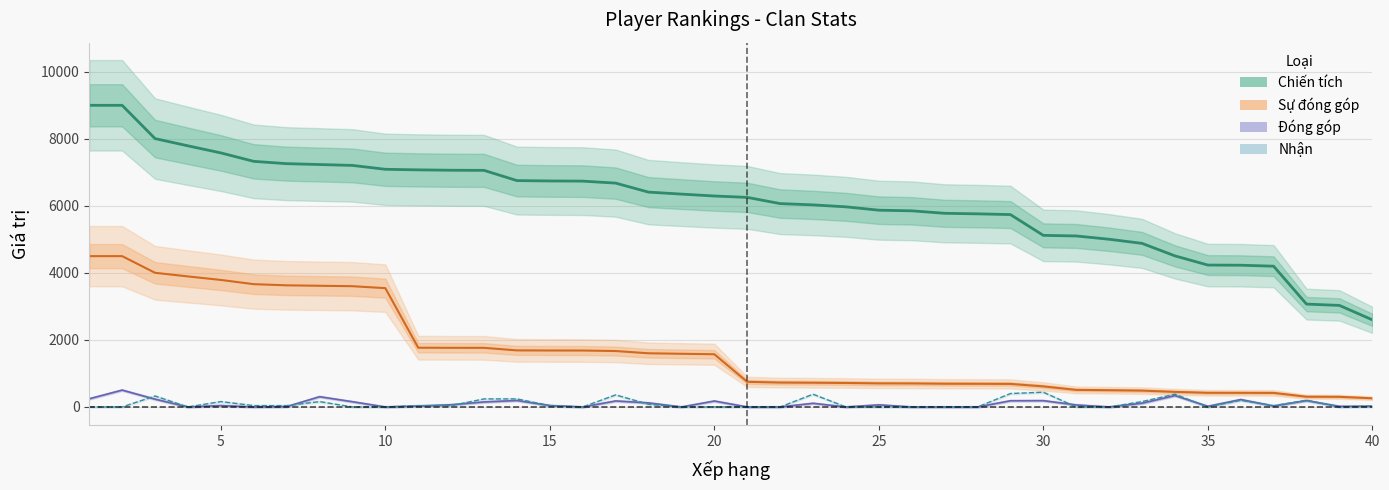

What is the total value across all series at 10?

10636